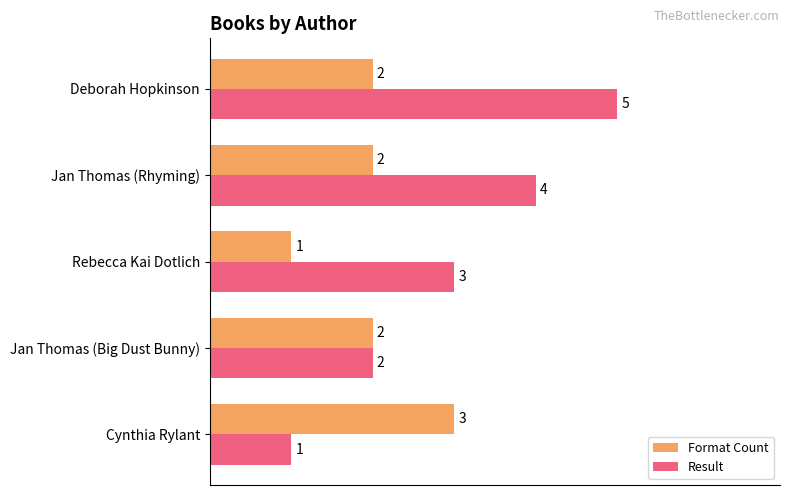

At which category is the sum across all series the highest?

Deborah Hopkinson